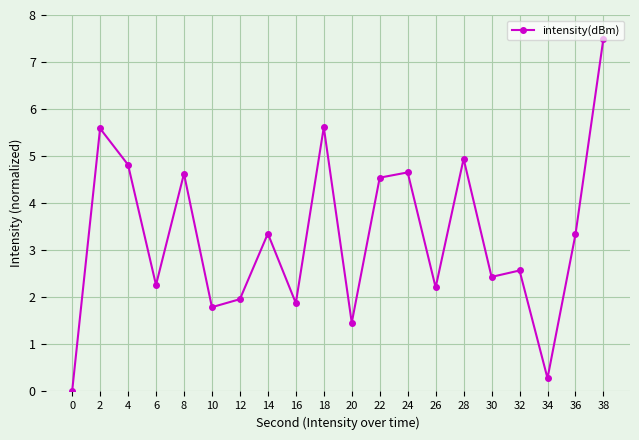

Is it true that the value at 14 is 3.4?

True